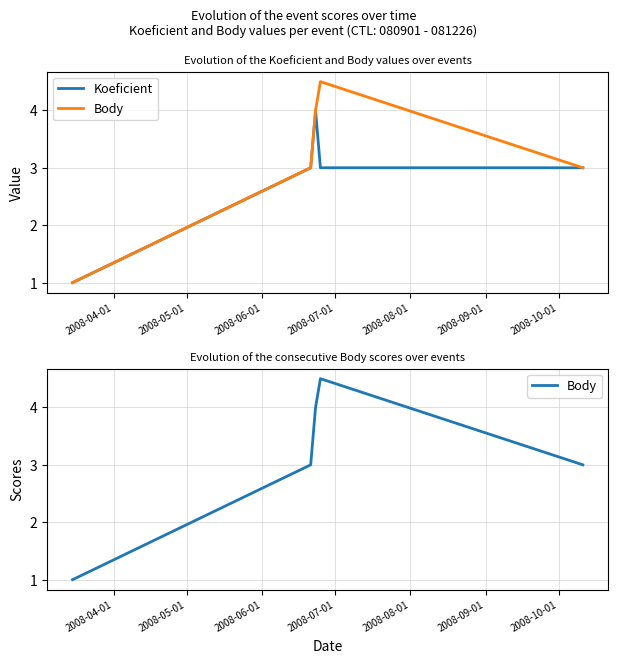

Where is the first local maximum for Body?

2008-07-01